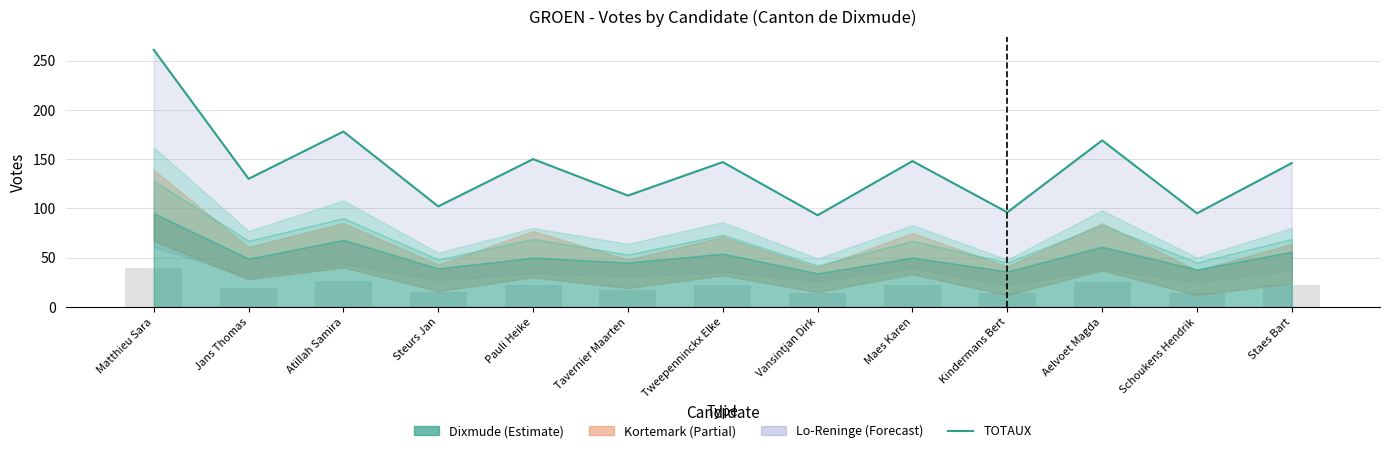

Reading right to left, extract all data points from this chart.

Staes Bart=146	Schoukens Hendrik=95	Aelvoet Magda=169	Kindermans Bert=96	Maes Karen=148	Vansintjan Dirk=93	Tweepenninckx Elke=147	Tavernier Maarten=113	Pauli Heike=150	Steurs Jan=102	Atillah Samira=178	Jans Thomas=130	Matthieu Sara=261